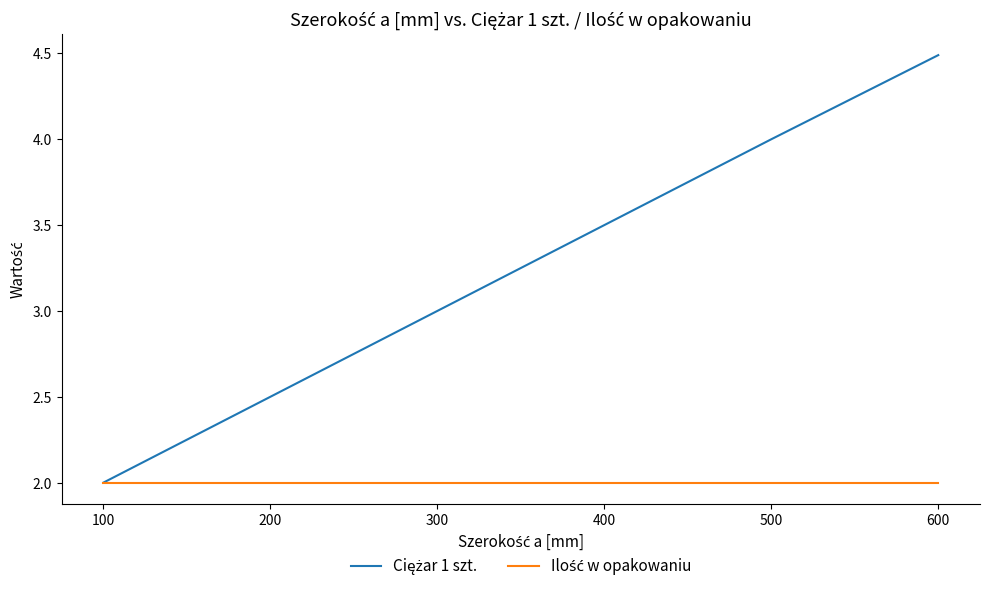

What is the minimum value shown in the chart?

2.0